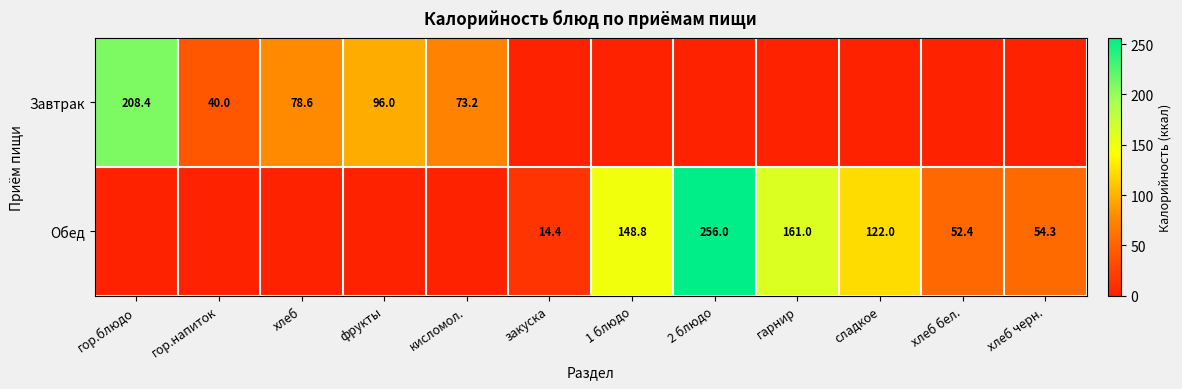

At which category is the sum across all series the highest?

2 блюдо